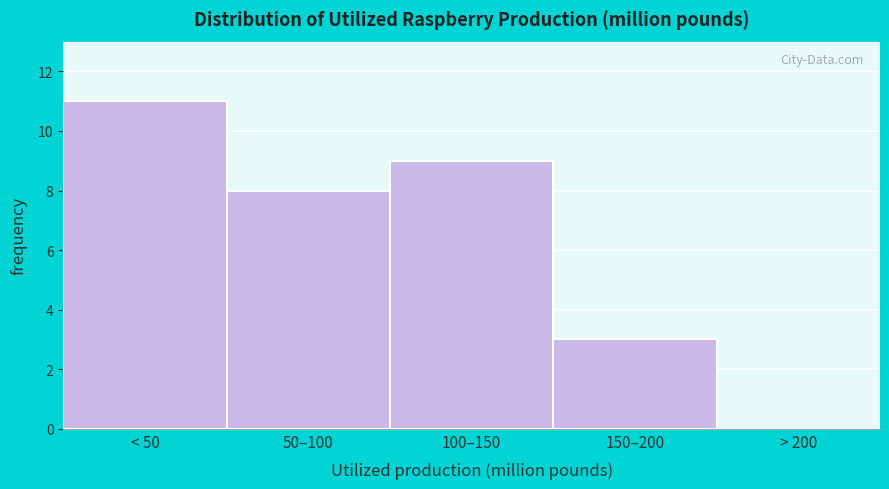

Reading left to right, what are all the values shown in this chart?

< 50=11	50–100=8	100–150=9	150–200=3	> 200=0